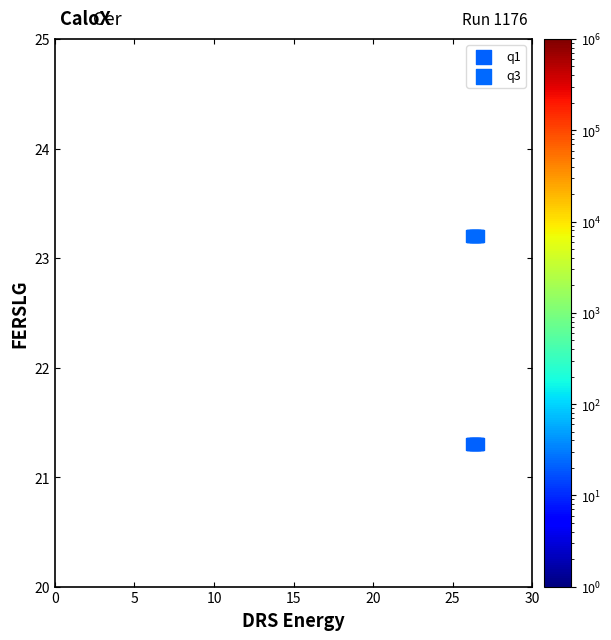

Which series reaches the maximum Y coordinate?

q3